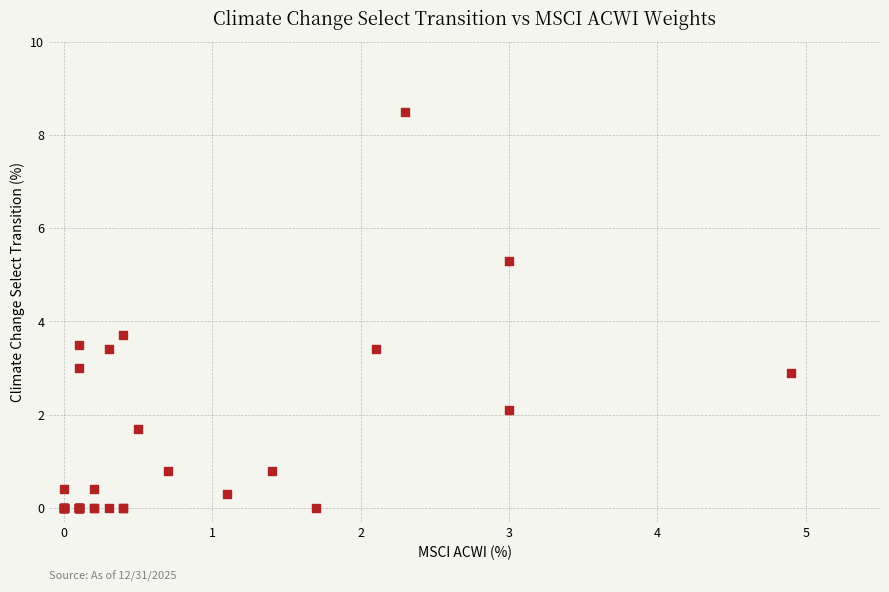

What Y value in the scatter plot is closest to 4?

3.7